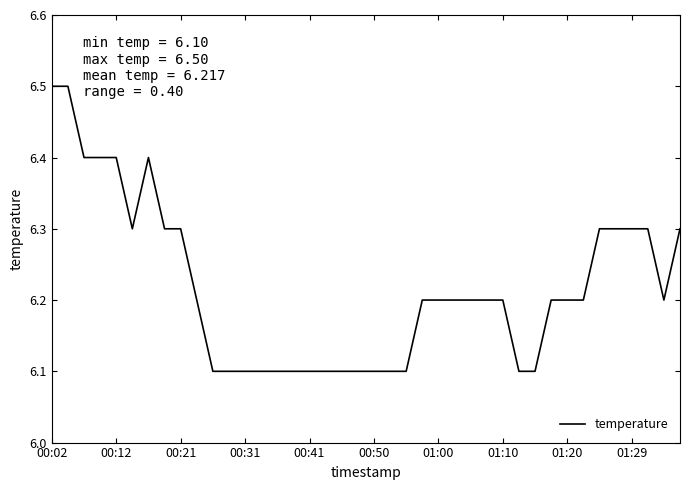

Reading right to left, transcribe all the data shown in this chart.

6.3	6.2	6.3	6.3	6.3	6.3	6.2	6.2	6.2	6.1	6.1	6.2	6.2	6.2	6.2	6.2	6.2	6.1	6.1	6.1	6.1	6.1	6.1	6.1	6.1	6.1	6.1	6.1	6.1	6.1	6.2	6.3	6.3	6.4	6.3	6.4	6.4	6.4	6.5	6.5